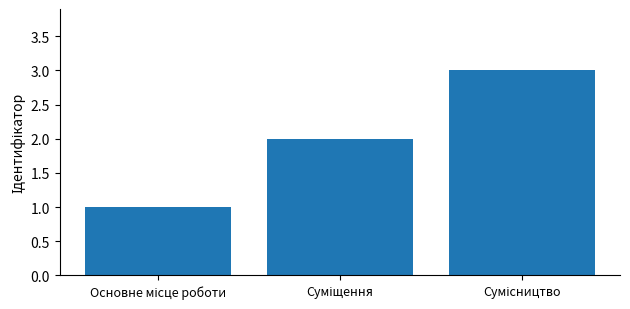

What is the greatest value displayed?

3